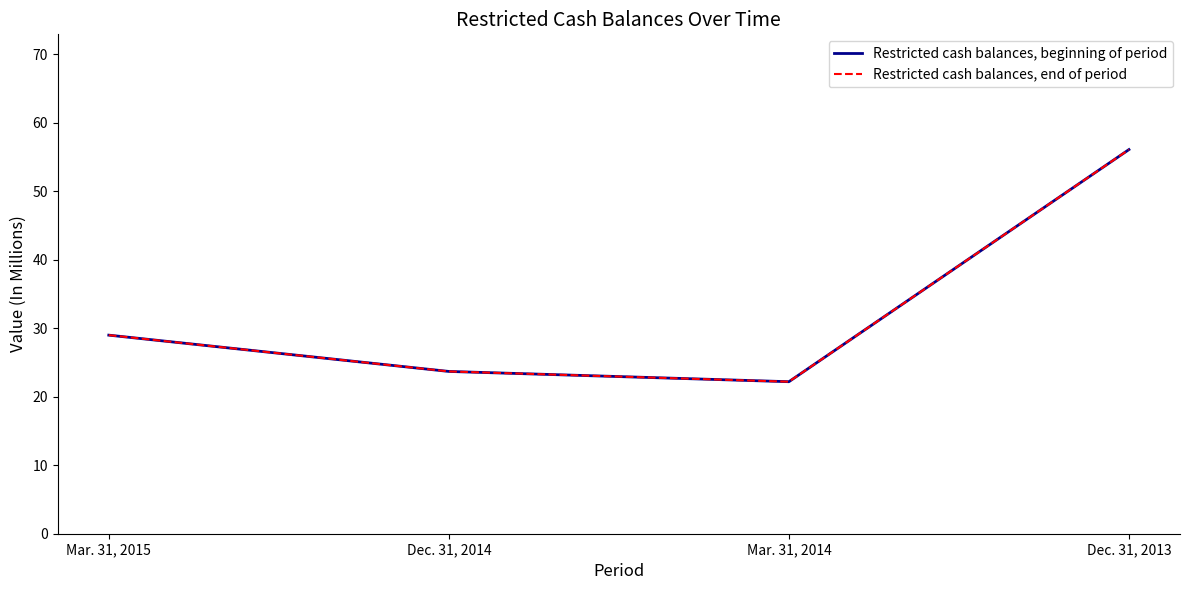

At which label does Restricted cash balances, end of period first exceed 29?

Dec. 31, 2013